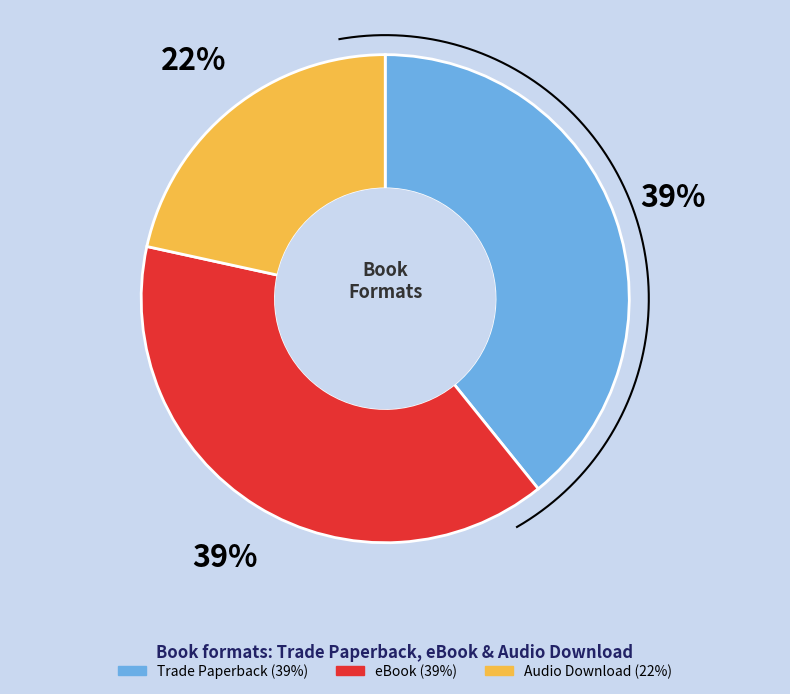

Is it true that eBook is 39% of the pie?

True